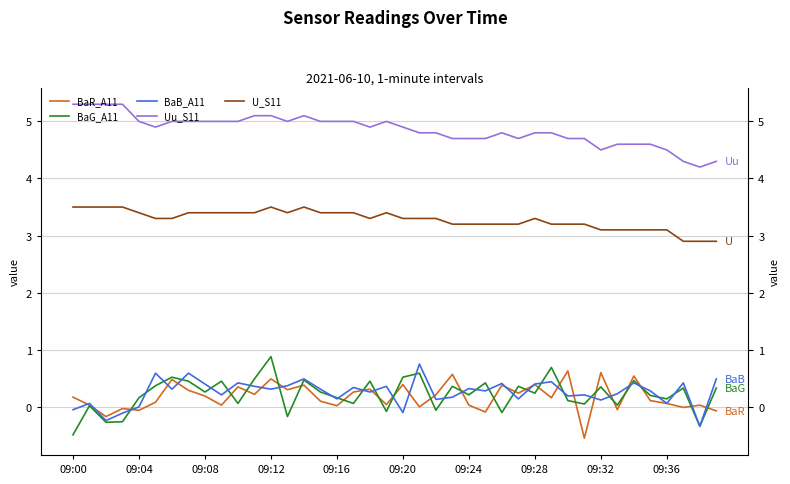

Does the chart have visible grid lines?

Yes